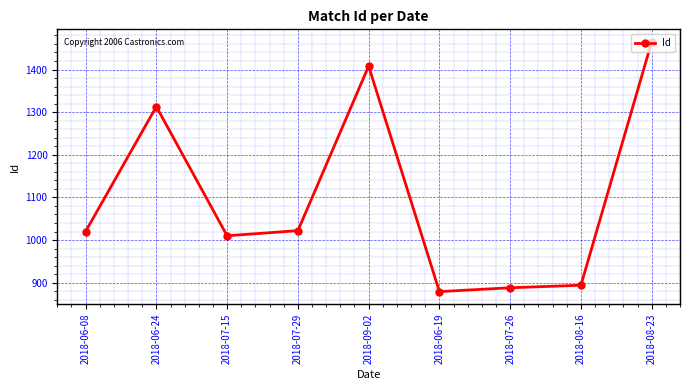

What is the minimum value shown in the chart?

879